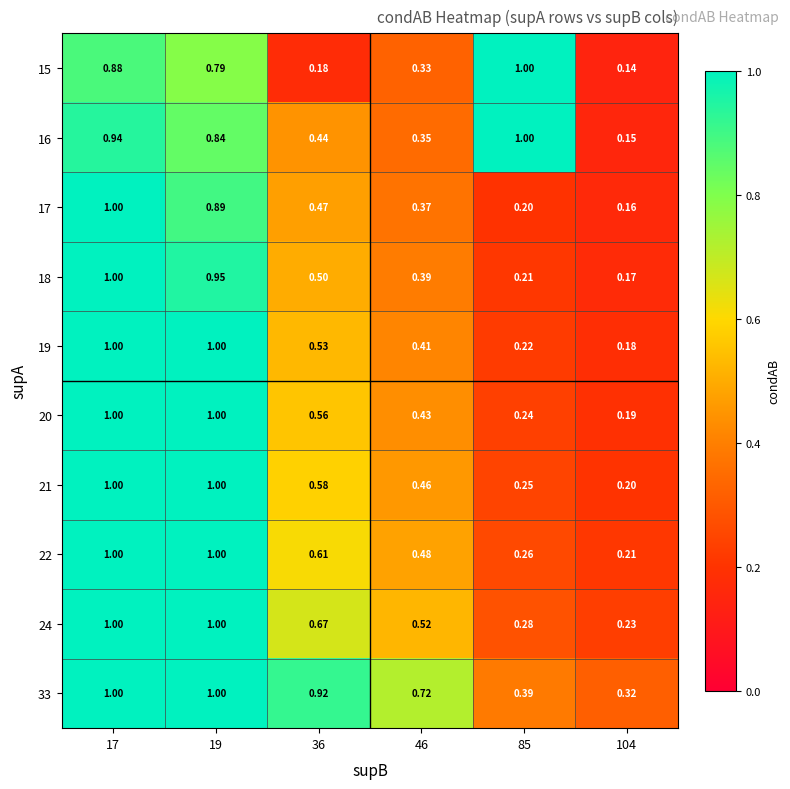

How many series are shown in this chart?

10